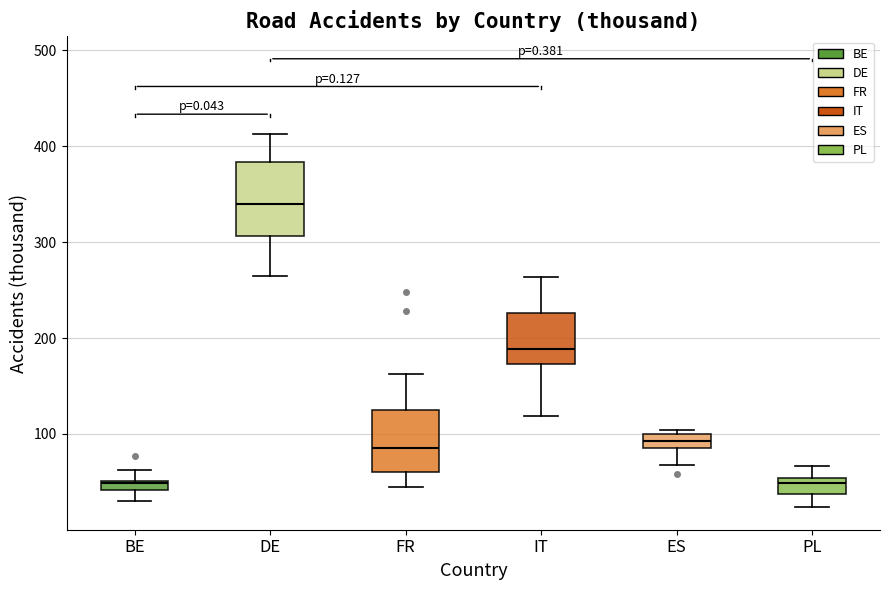

Which box's median line is the highest?

DE